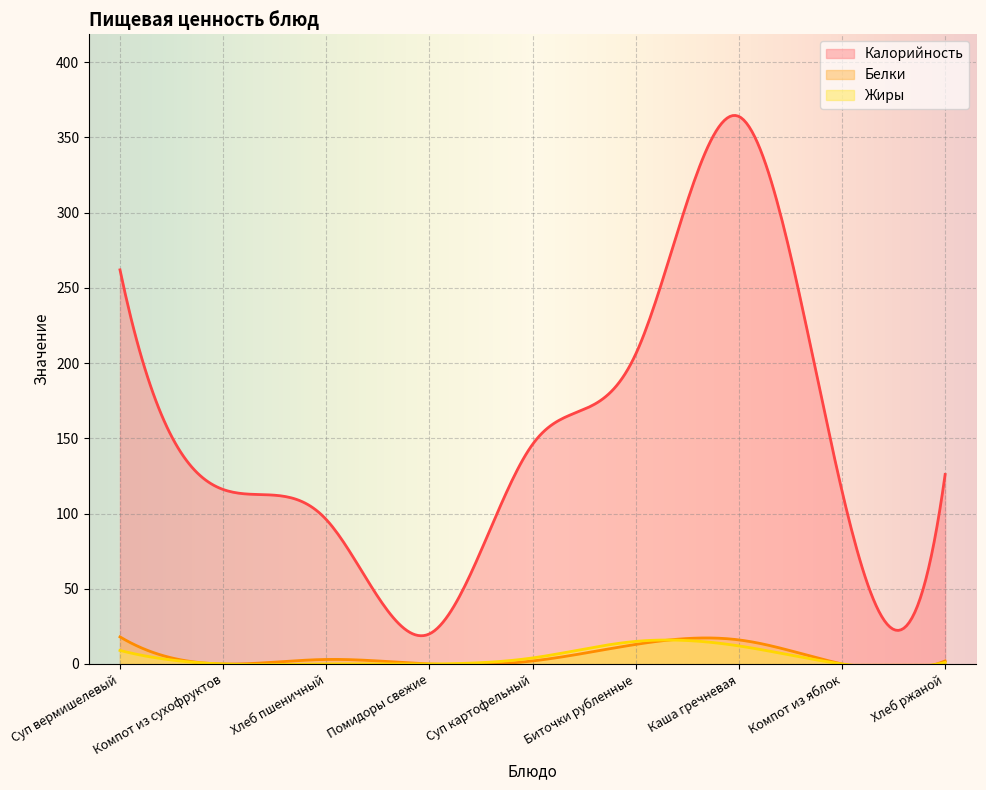

At Компот из сухофруктов, list the series in order from smallest to largest.

Белки, Жиры, Калорийность